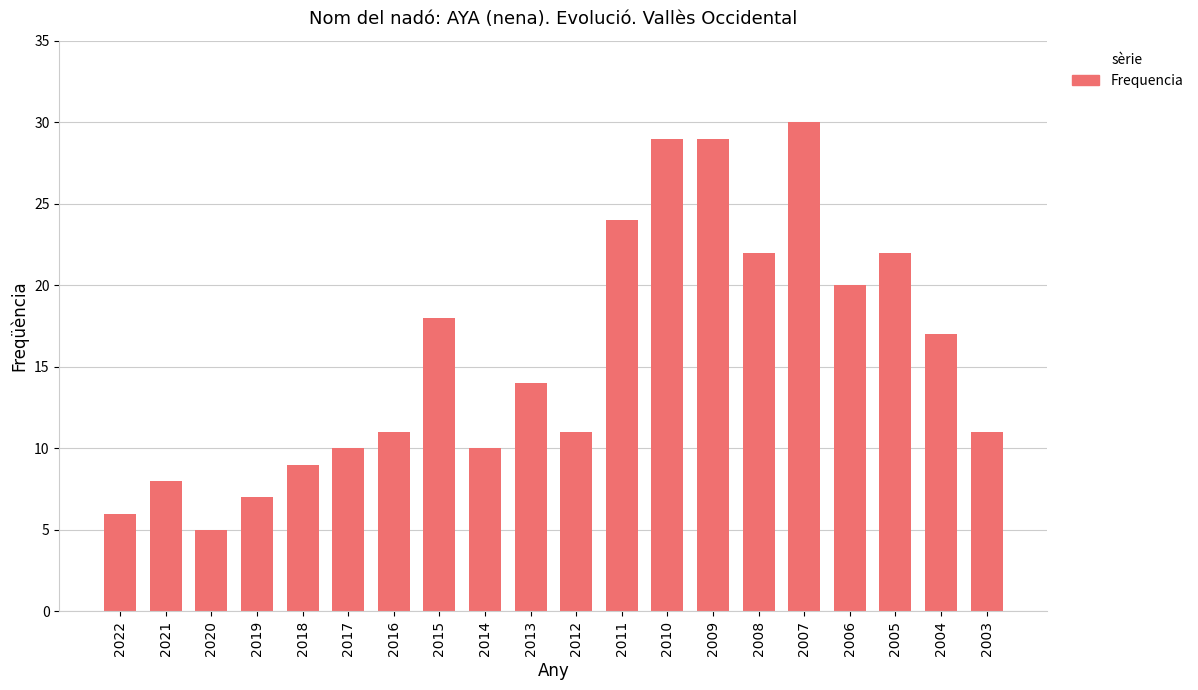

Which has a higher value, 2012 or 2011?

2011